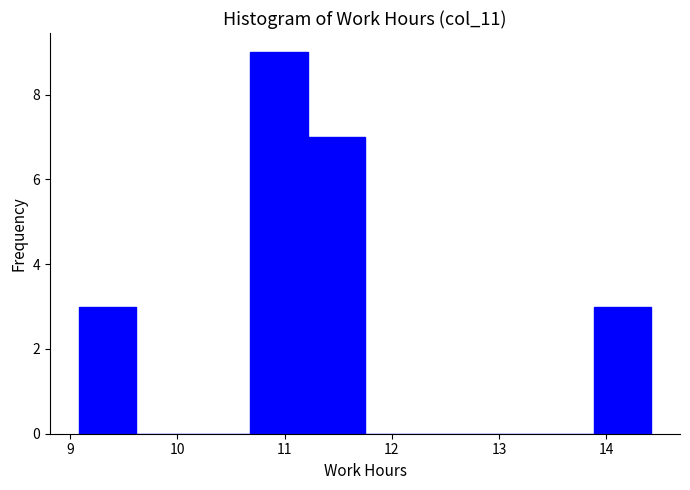

Reading left to right, transcribe this chart: for each bar, give the range it covers on the x-axis and its height. Neither the bar edges nor the heights are printed on the chart, so give them approximately, as read against the axes.

9.1 to 9.6: 3
9.6 to 10.1: 0
10.1 to 10.7: 0
10.7 to 11.2: 9
11.2 to 11.8: 7
11.8 to 12.3: 0
12.3 to 12.8: 0
12.8 to 13.4: 0
13.4 to 13.9: 0
13.9 to 14.4: 3